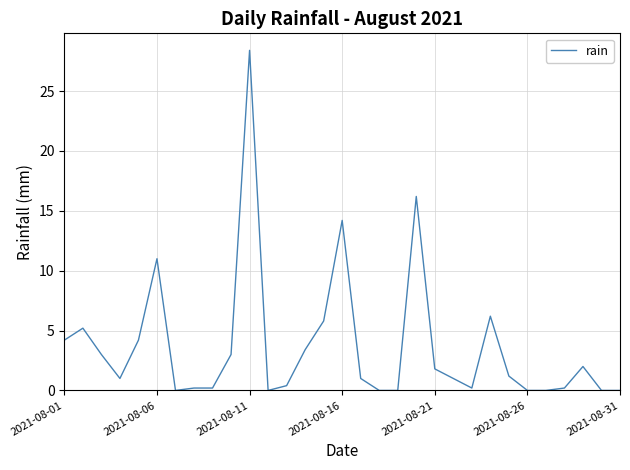

Reading left to right, extract all data points from this chart.

4.2	5.2	3.0	1.0	4.2	11.0	0.0	0.2	0.2	3.0	28.4	0.0	0.4	3.4	5.8	14.2	1.0	0.0	0.0	16.2	1.8	1.0	0.2	6.2	1.2	0.0	0.0	0.2	2.0	0.0	0.0